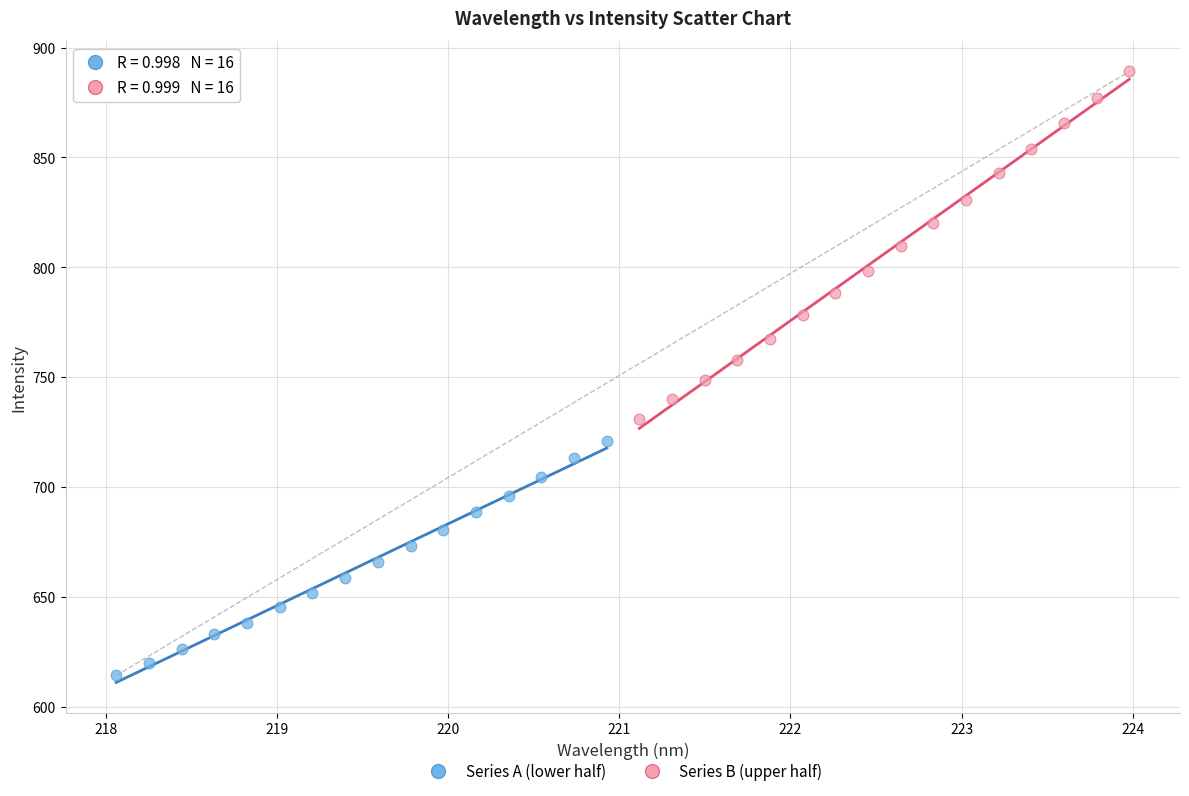

Which series has the largest Y range (max minus min)?

Series B (upper half)